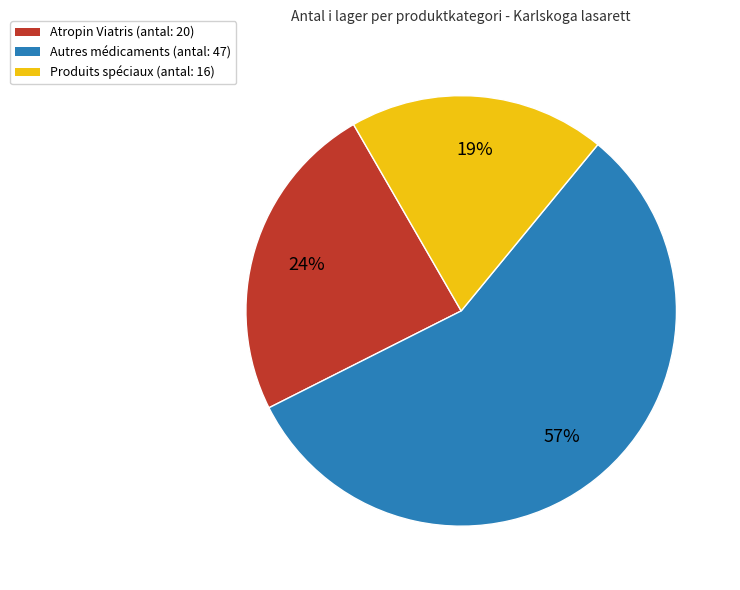

Rank the categories by value from lowest to highest.

Produits spéciaux (antal: 16), Atropin Viatris (antal: 20), Autres médicaments (antal: 47)